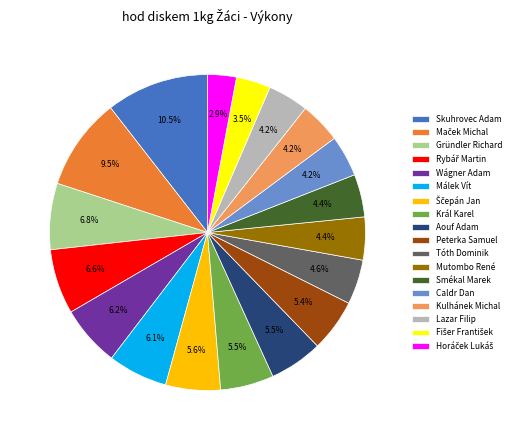

What portion of the pie excludes Mutombo René?

95.6%